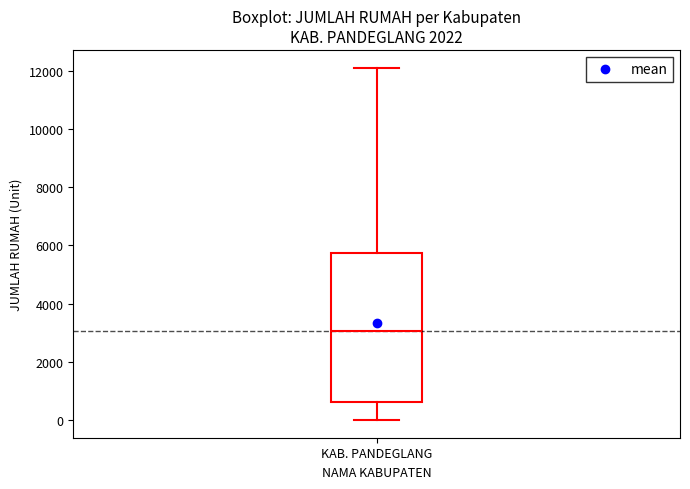

Read this box plot against the y-axis: the position of the median line, the range covered by the box, and the ends of both whiskers. The values are not printed on the chart, so give them approximately, as read against the axis.

median 3000, box 600 to 5800, whiskers 0 to 12200